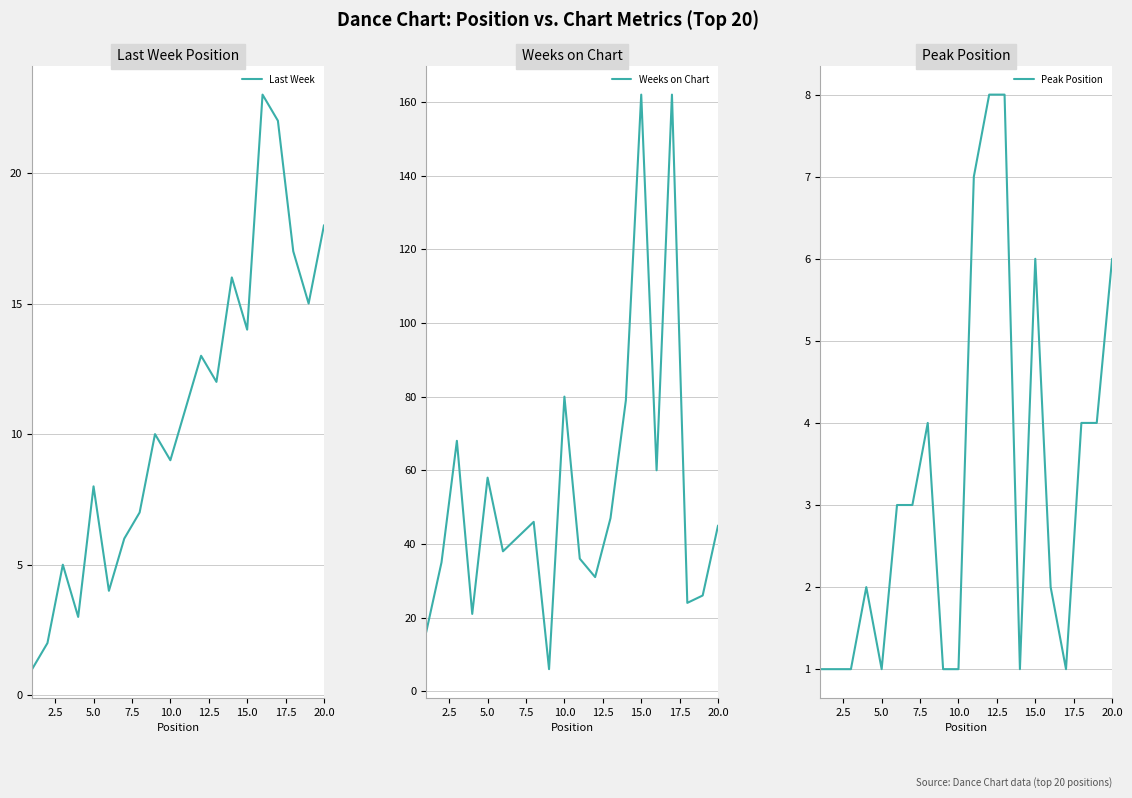

Which series has the largest total across all categories?

Weeks on Chart